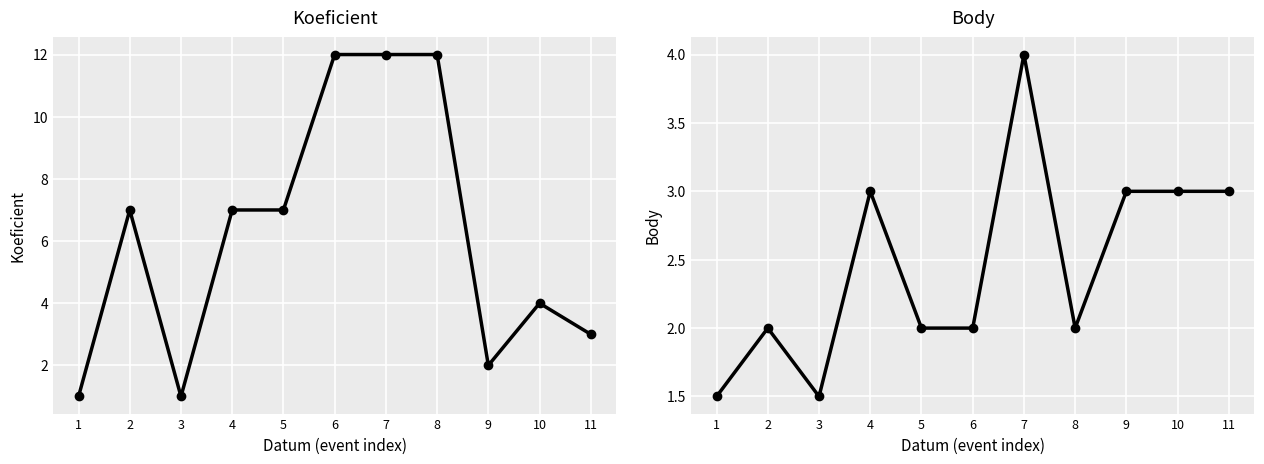

List the labels in order of Body value, largest first.

7, 4, 9, 10, 11, 2, 5, 6, 8, 1, 3